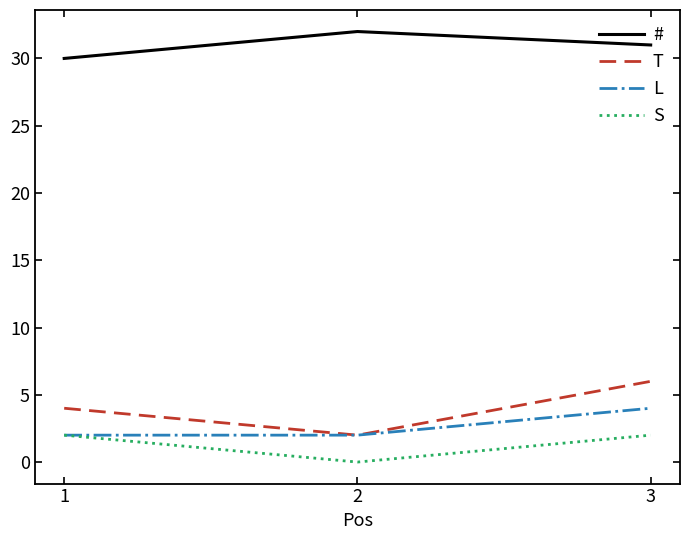

List the series in order of their peak value, highest first.

#, T, L, S